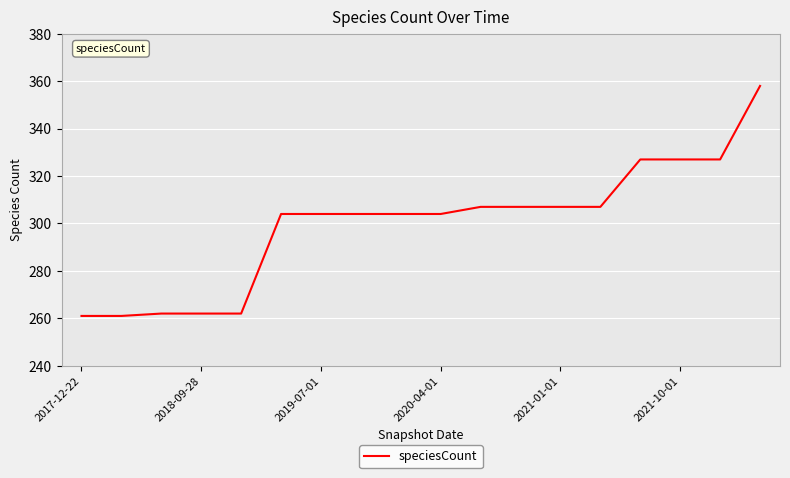

What is the smallest value displayed?

261